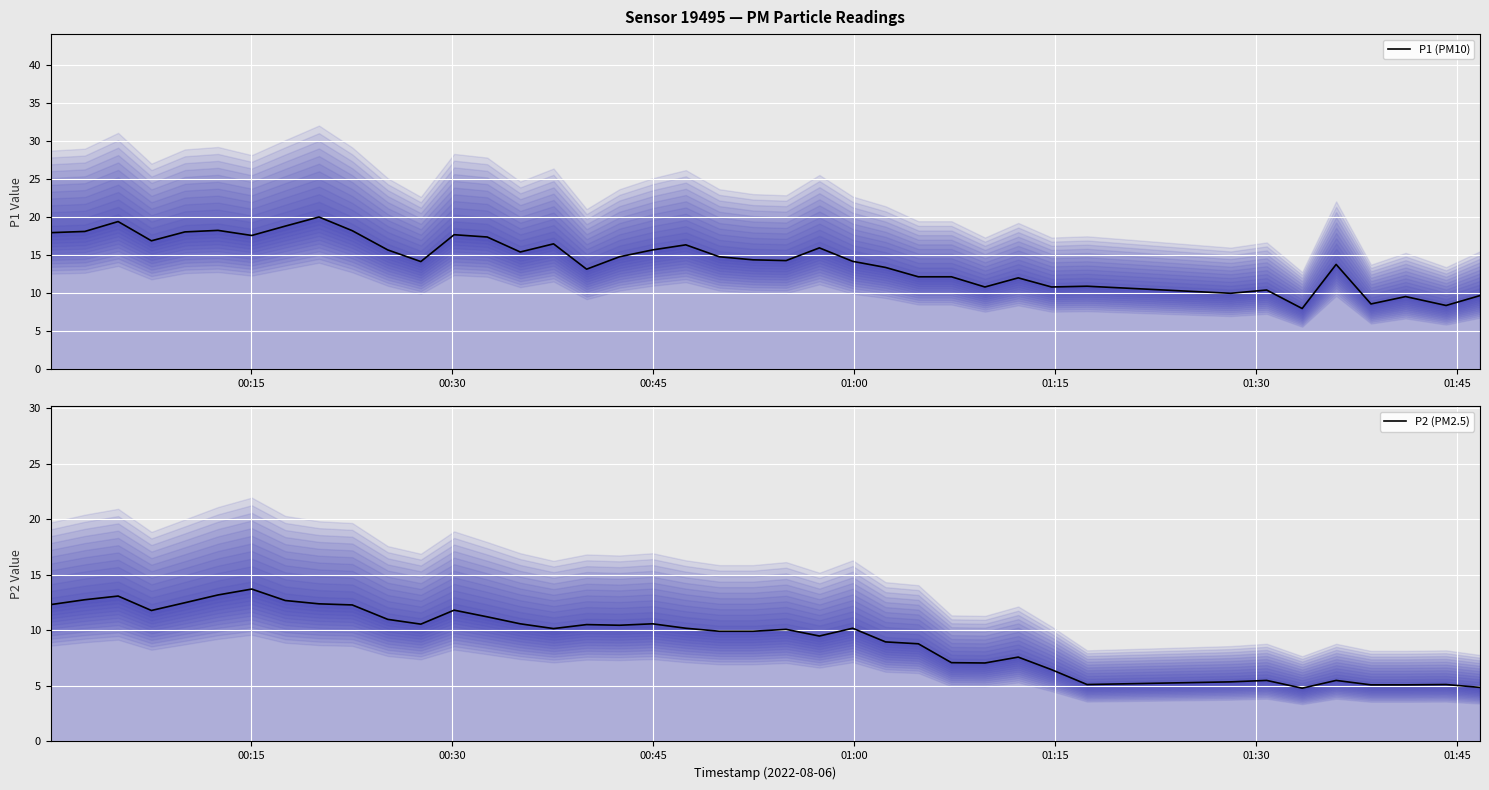

True or false: P1 (PM10) has more than 2 interior local peaks.

True